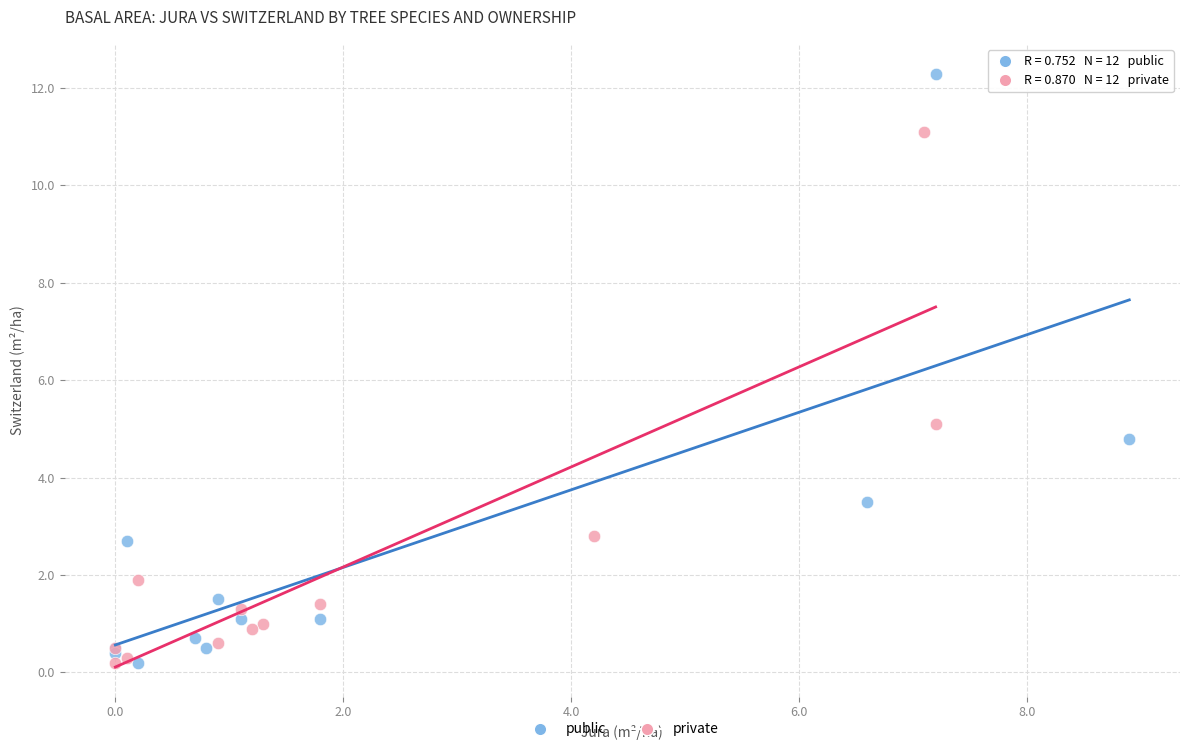

Which series contains the highest Y value?

public